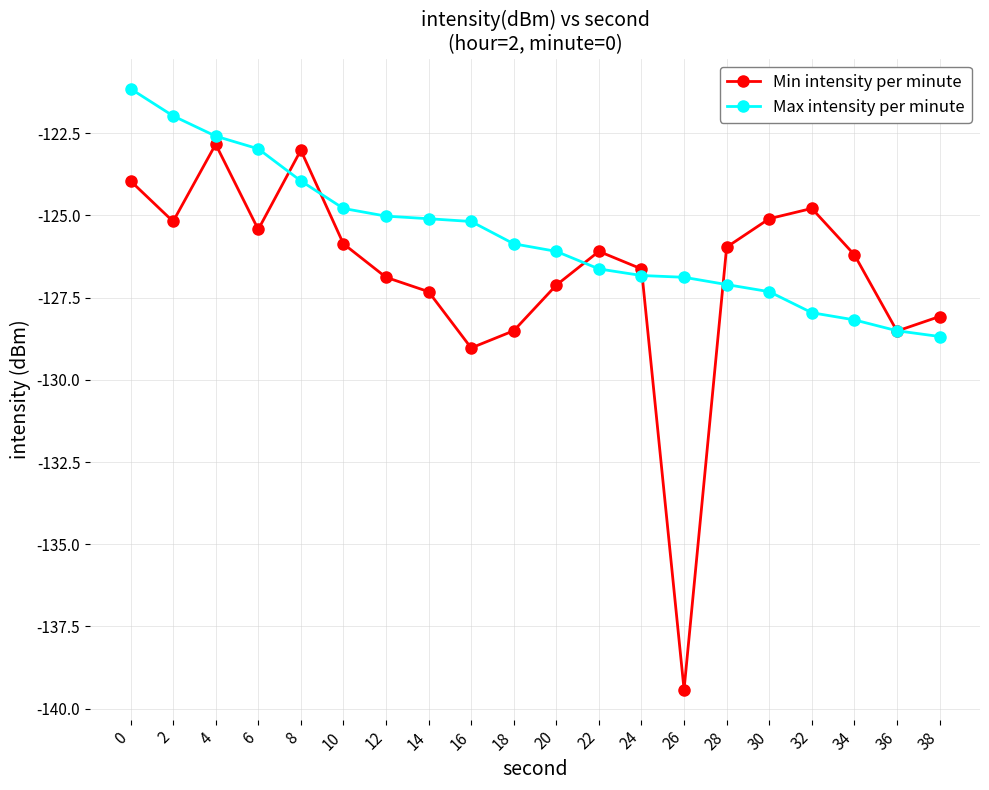

Which series has the widest spread of values?

Min intensity per minute